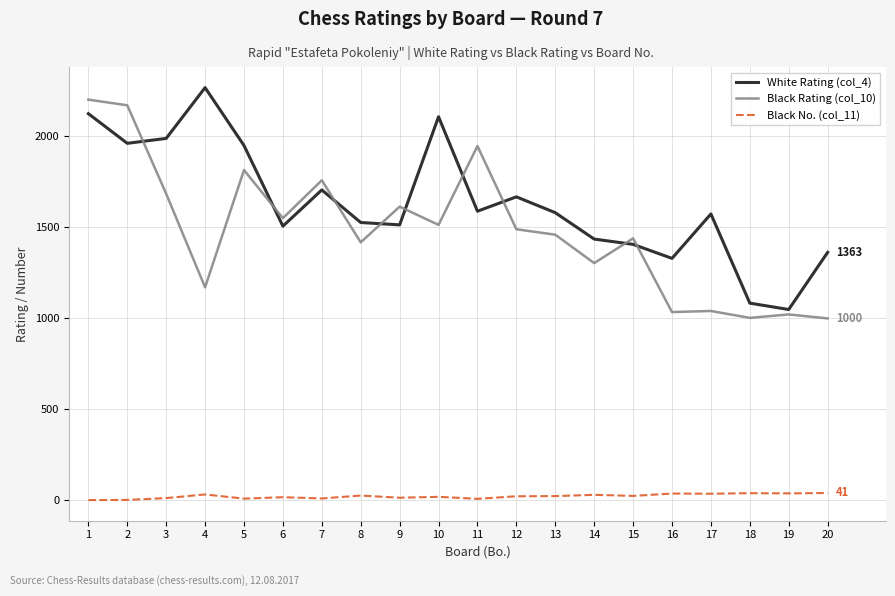

Which series changed the most between 14 and 18?

White Rating (col_4)